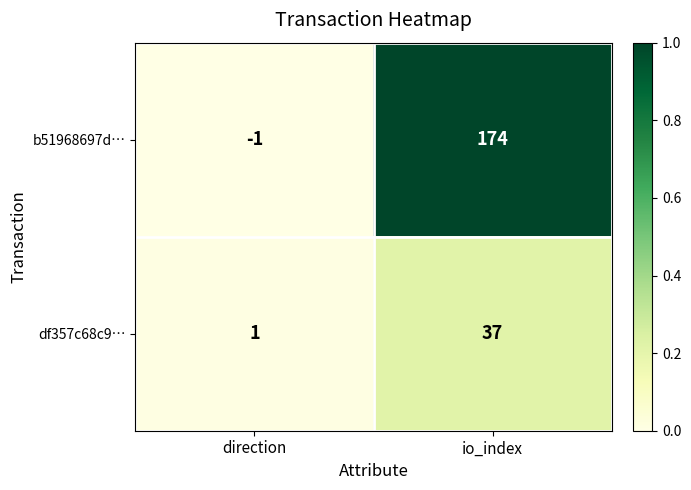

Reading left to right, what are all the values shown in this chart?

b51968697d…: -1	174
df357c68c9…: 1	37